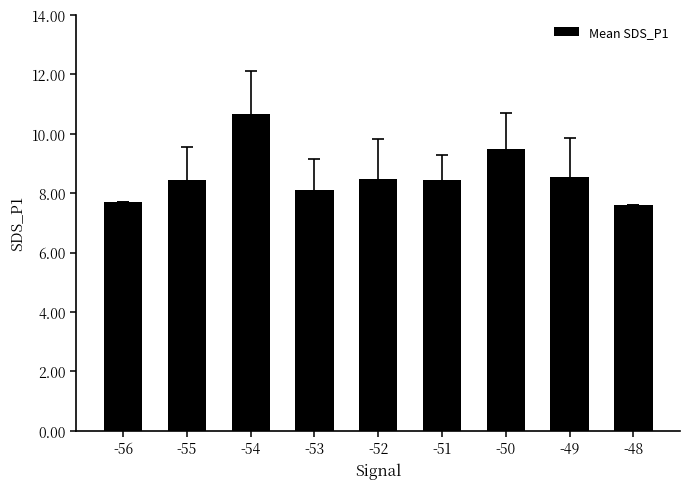

What is the greatest value displayed?

10.7